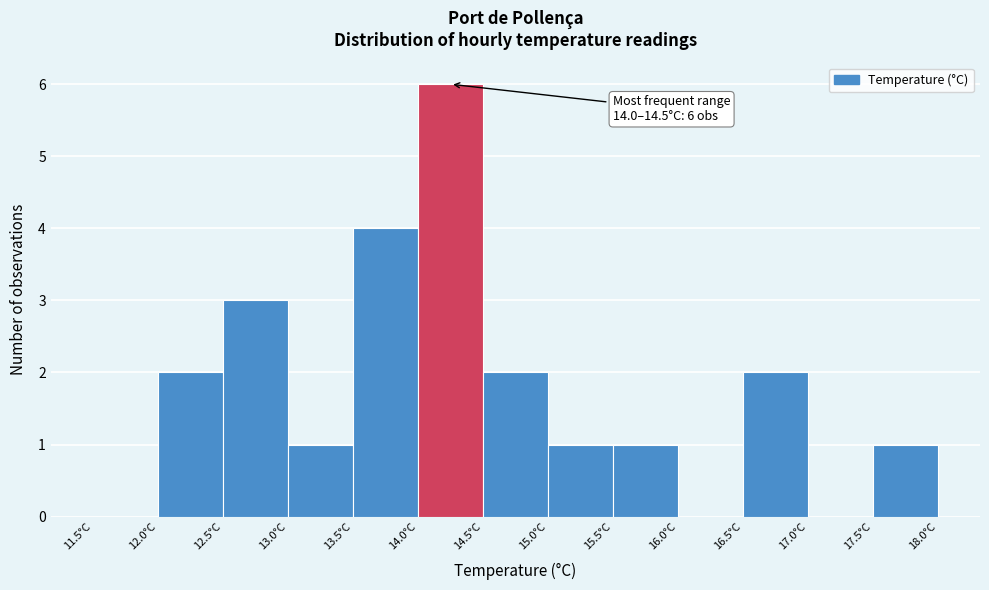

Over which range of the x-axis is the bar tallest?

14.0 to 14.5